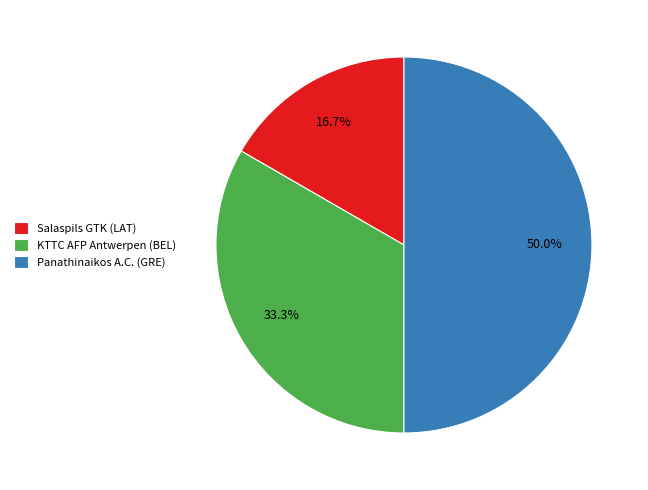

Between KTTC AFP Antwerpen (BEL) and Panathinaikos A.C. (GRE), which is larger?

Panathinaikos A.C. (GRE)